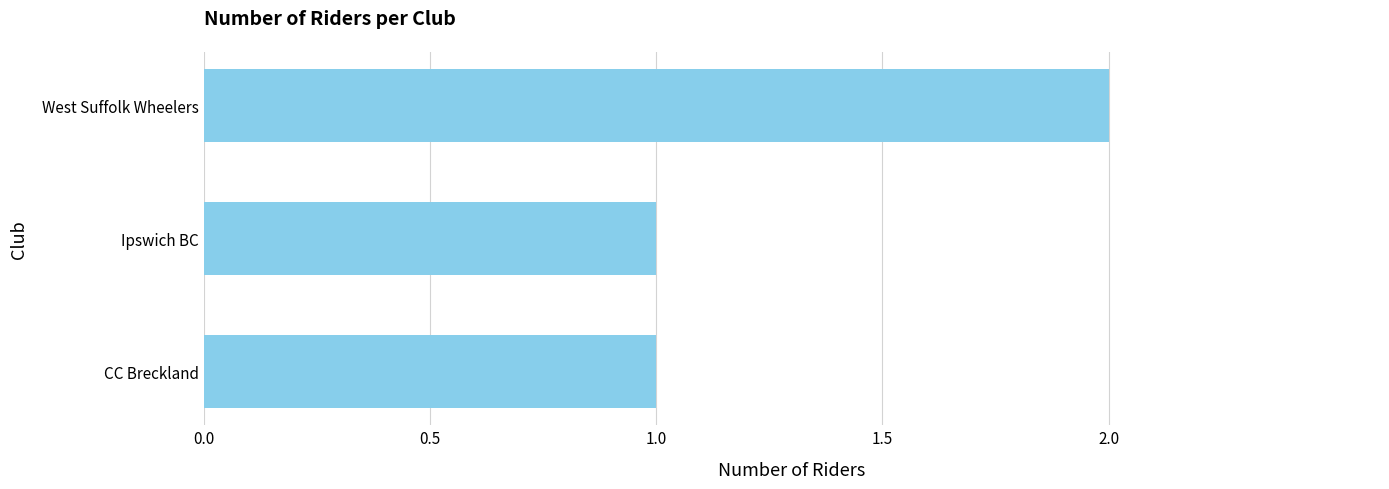

Which has a higher value, West Suffolk Wheelers or Ipswich BC?

West Suffolk Wheelers